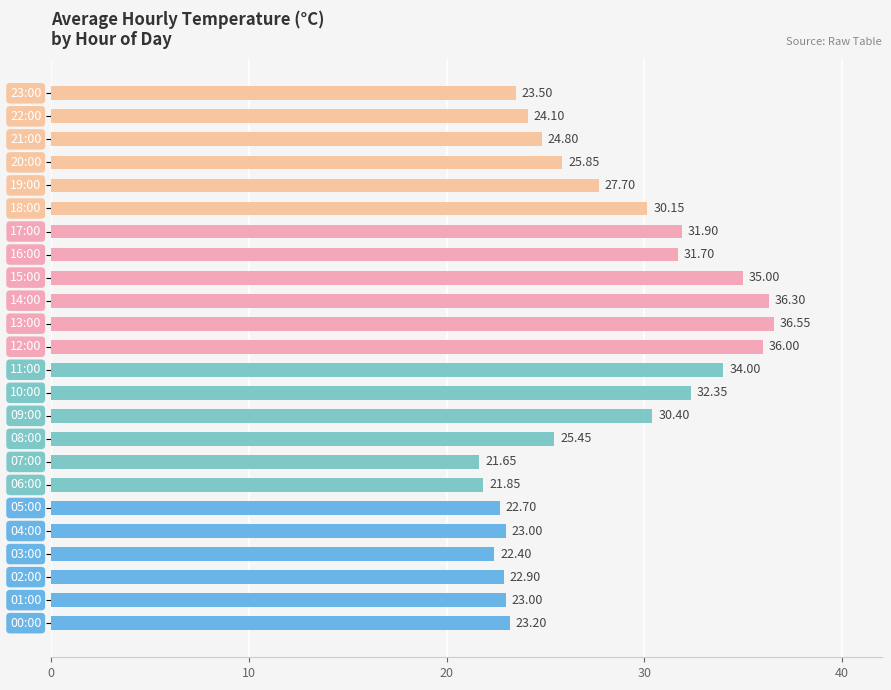

What is the difference between the maximum and minimum values?

14.9